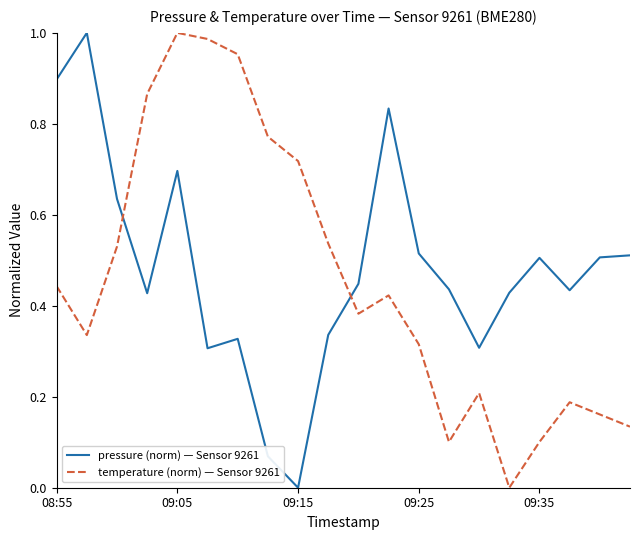

True or false: temperature (norm) — Sensor 9261 and pressure (norm) — Sensor 9261 intersect in this chart.

True